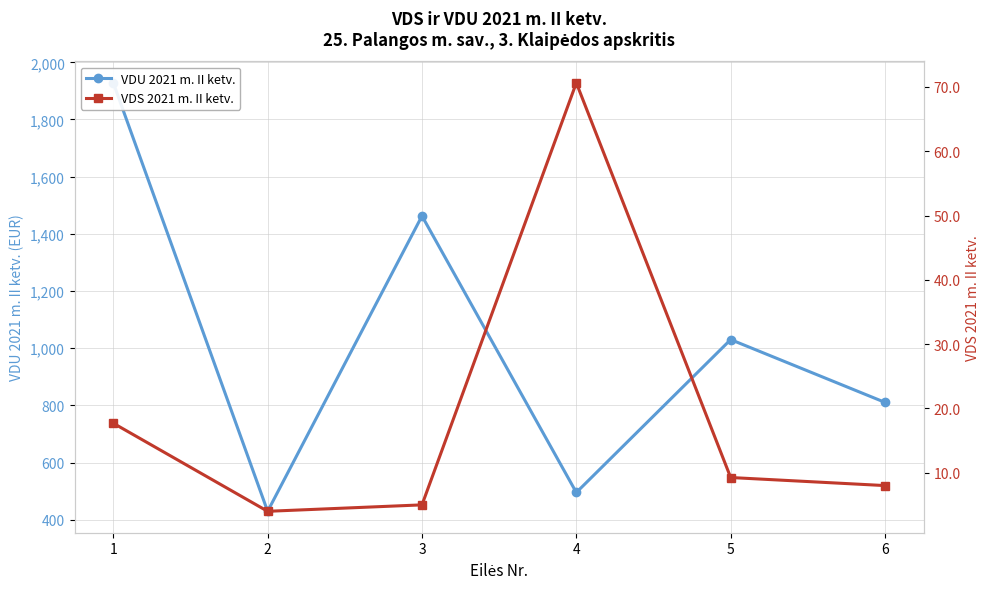

What value does the VDS 2021 m. II ketv. series have at 2?

4.0